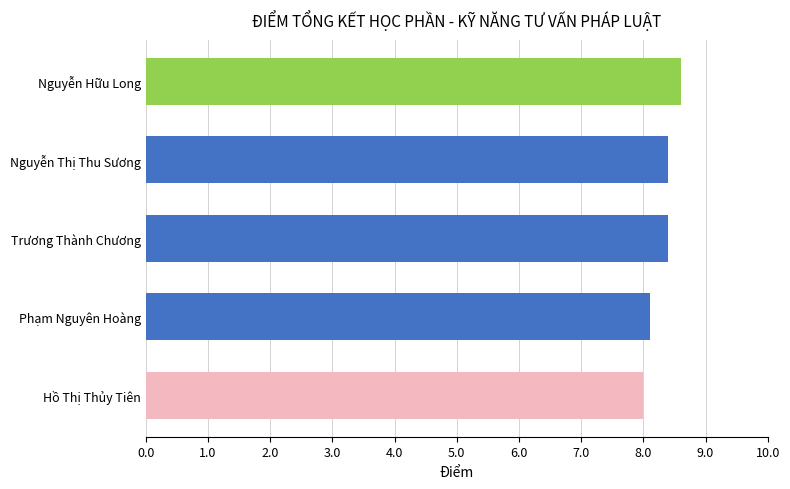

Read the value at Nguyễn Hữu Long.

8.6